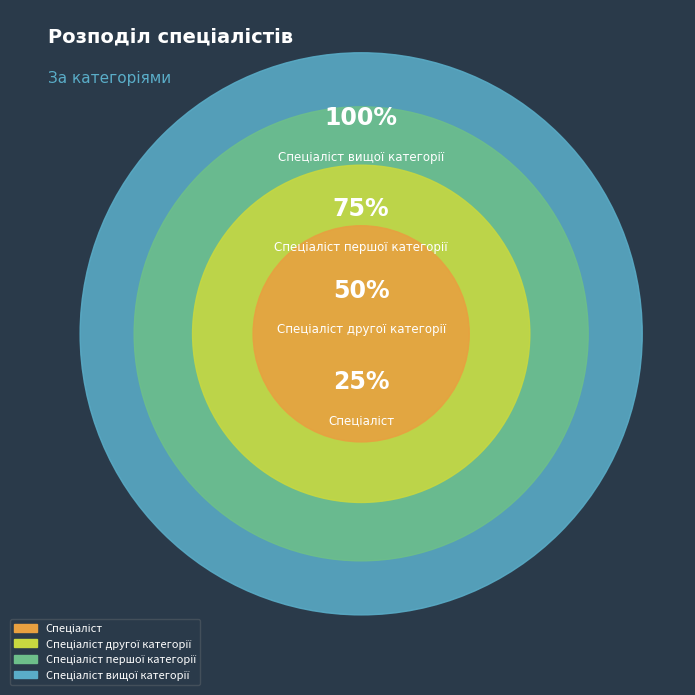

How many slices are in this pie chart?

4